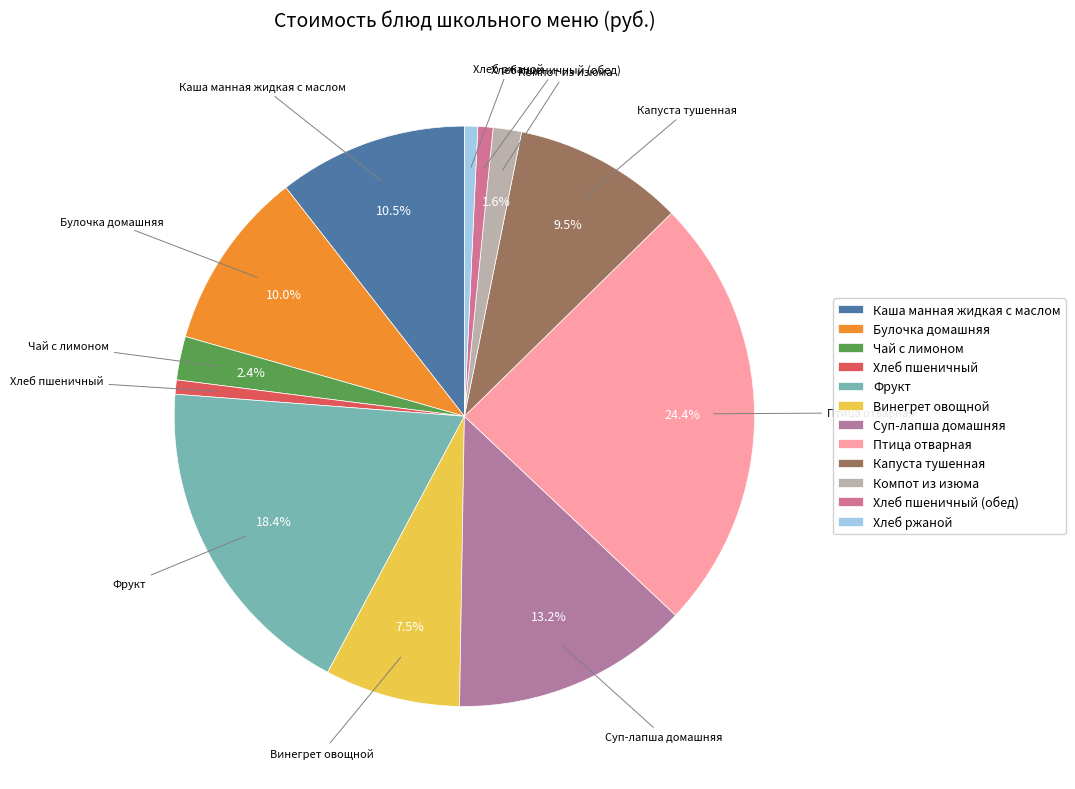

Which category has the biggest portion of the pie?

Птица отварная